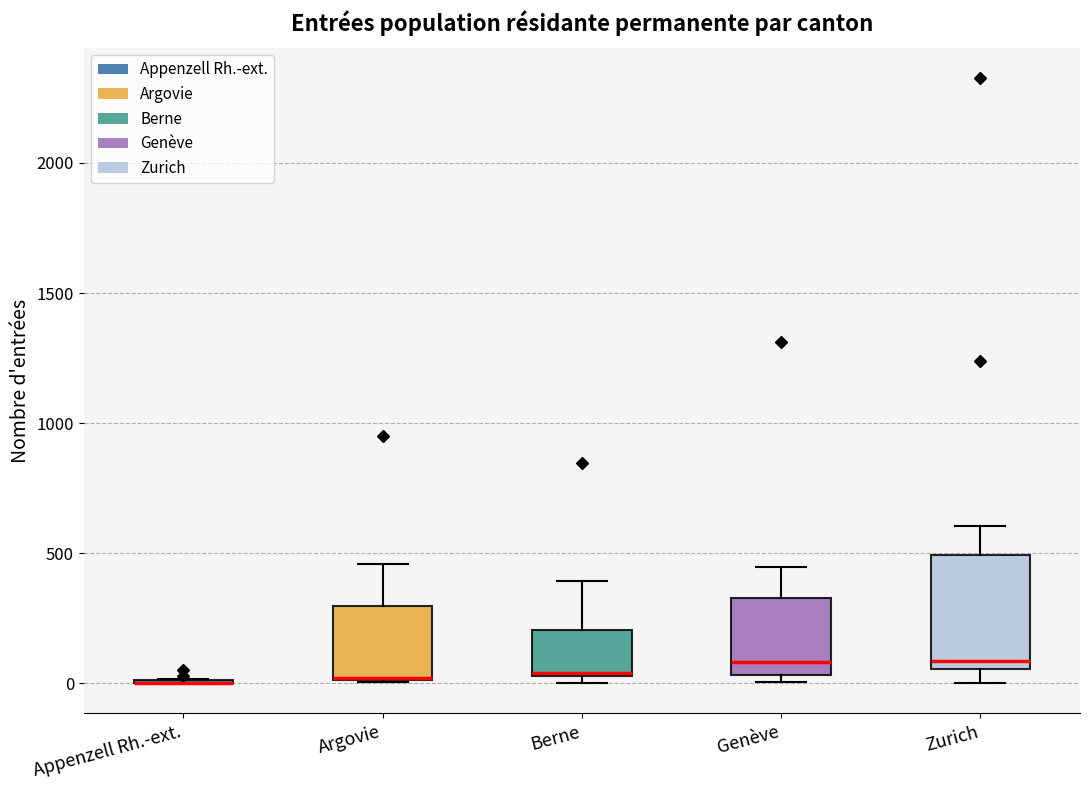

Reading left to right, read every box against the y-axis: the position of its median line, the range the box covers, and the ends of its whiskers. The values are not printed on the chart, so give them approximately, as read against the axis.

Appenzell Rh.-ext.: box collapsed to a line at 0, whiskers 0 to 0
Argovie: median 0 (drawn on the box's lower edge), box 0 to 300, whiskers 0 to 450
Berne: median 50, box 50 to 200, whiskers 0 to 400
Genève: median 100, box 50 to 350, whiskers 0 to 450
Zurich: median 100, box 50 to 500, whiskers 0 to 600